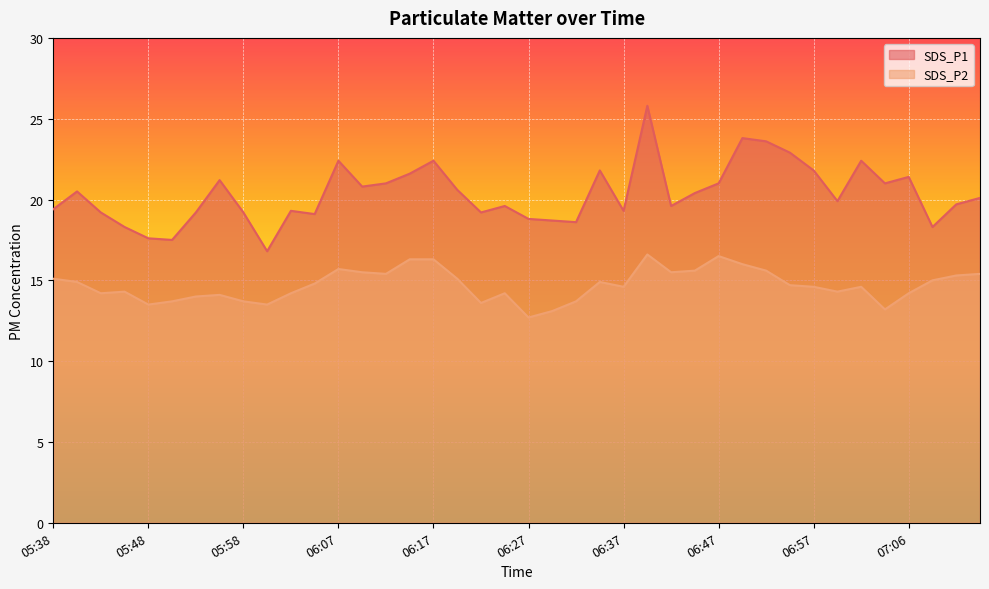

How many distinct data groups are displayed?

2